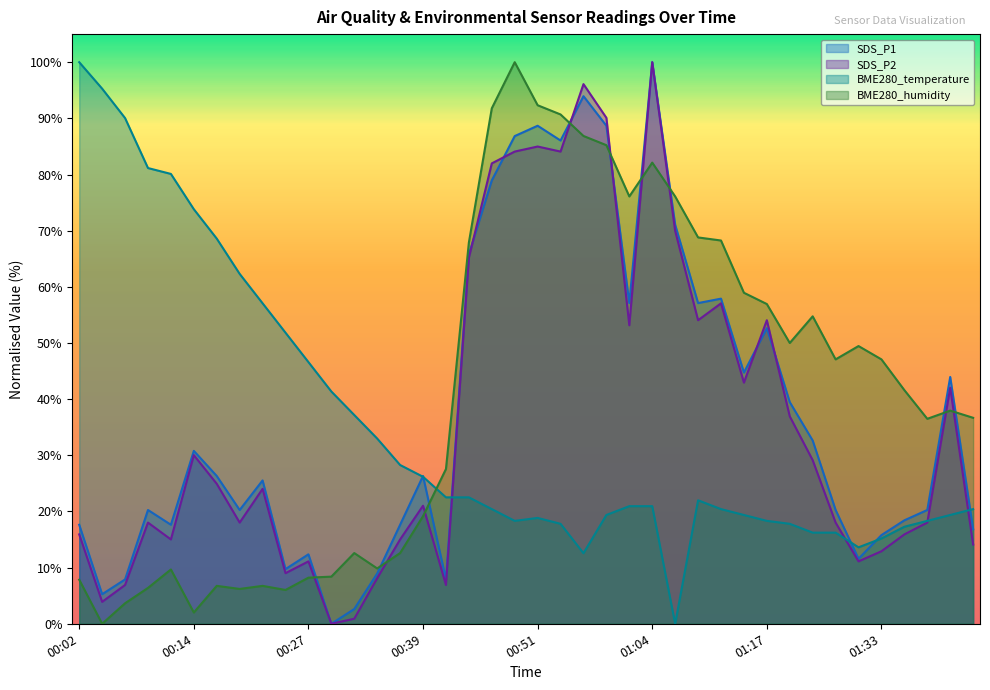

What is the average value of the BME280_humidity series?

41.4